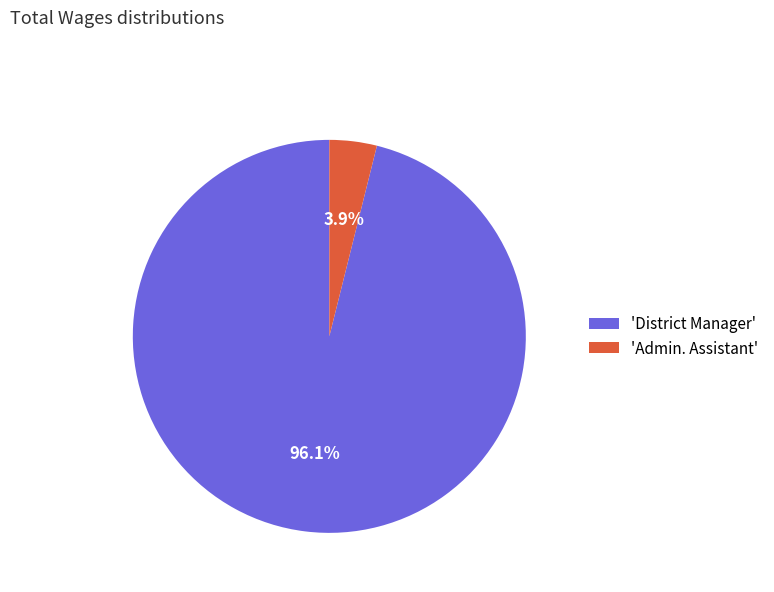

Is the sum of 'District Manager' and 'Admin. Assistant' greater than half?

Yes